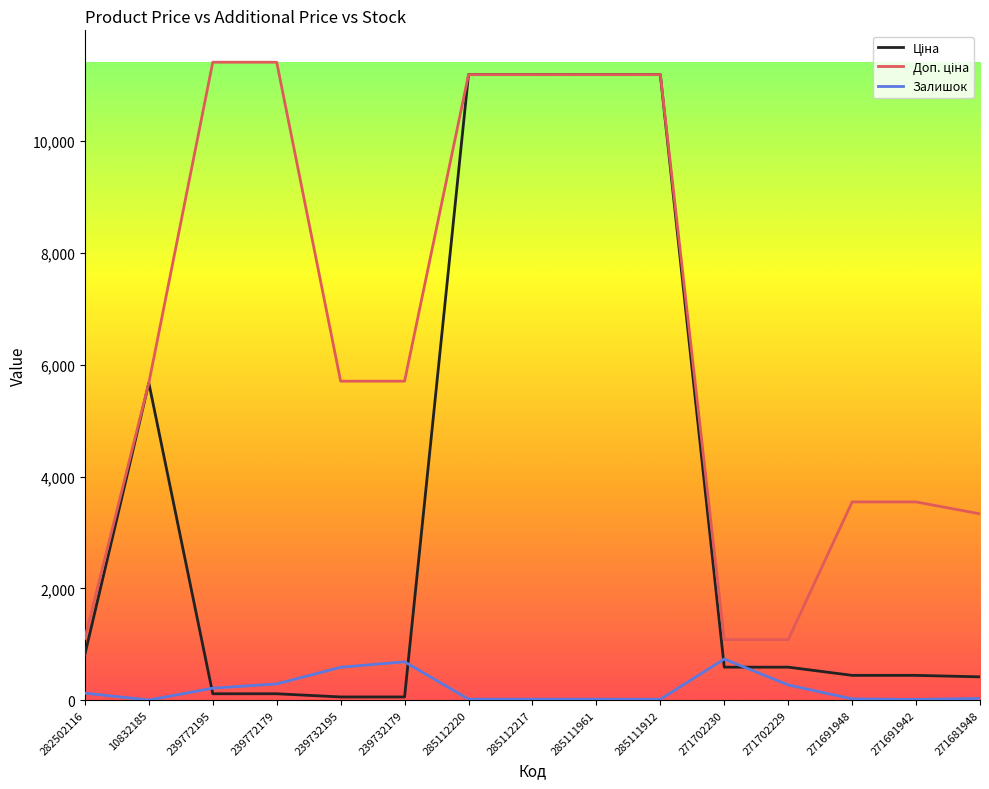

What position from the left is 239772195?

3